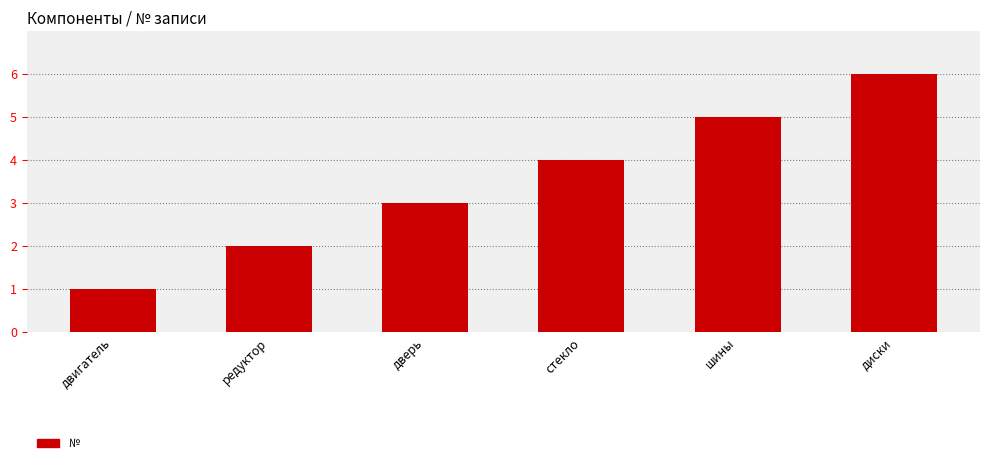

What is the difference between the second highest and second lowest values?

3